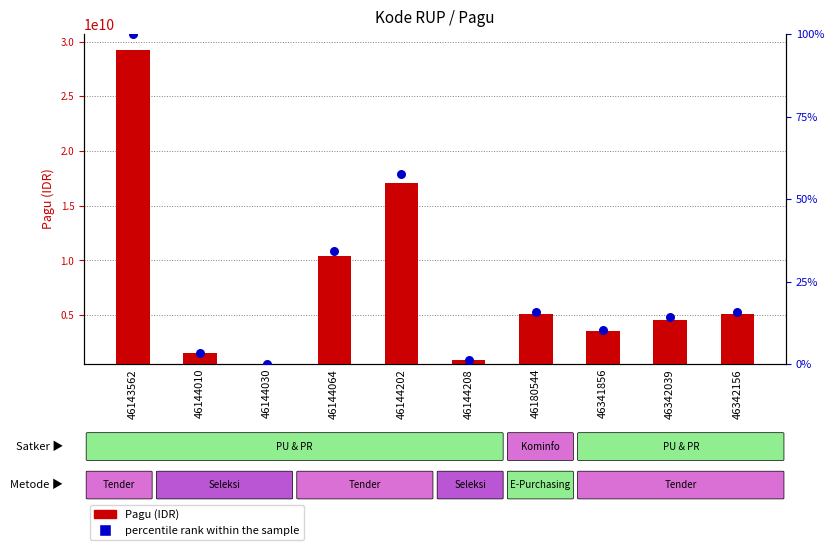

Which series has the largest total across all categories?

Pagu (IDR)